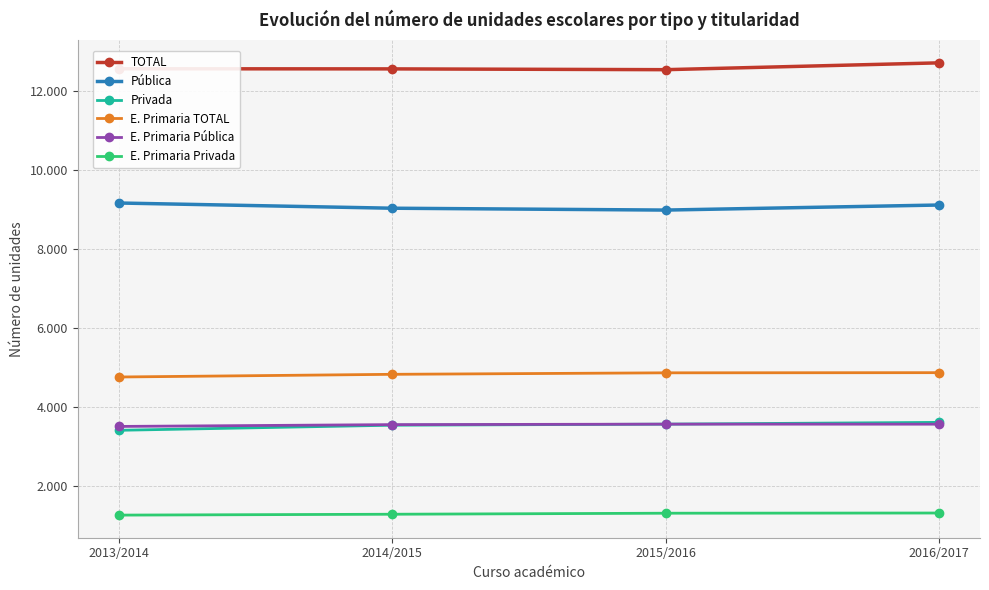

What is the label of the 2nd point from the left?

2014/2015